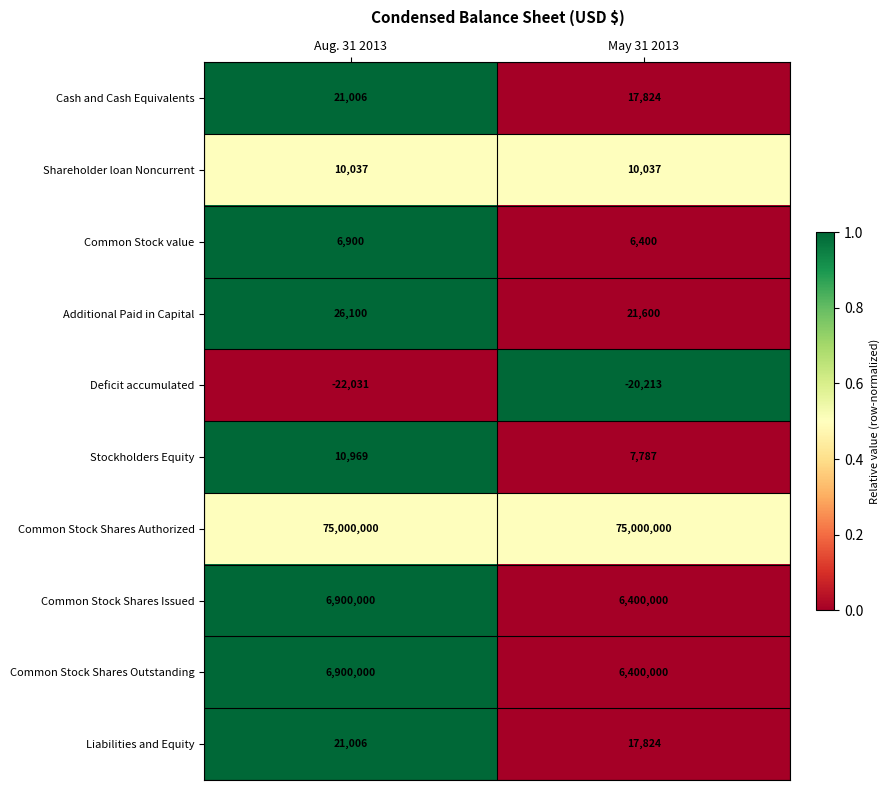

True or false: Deficit accumulated has a value of -6163 at May 31 2013.

False